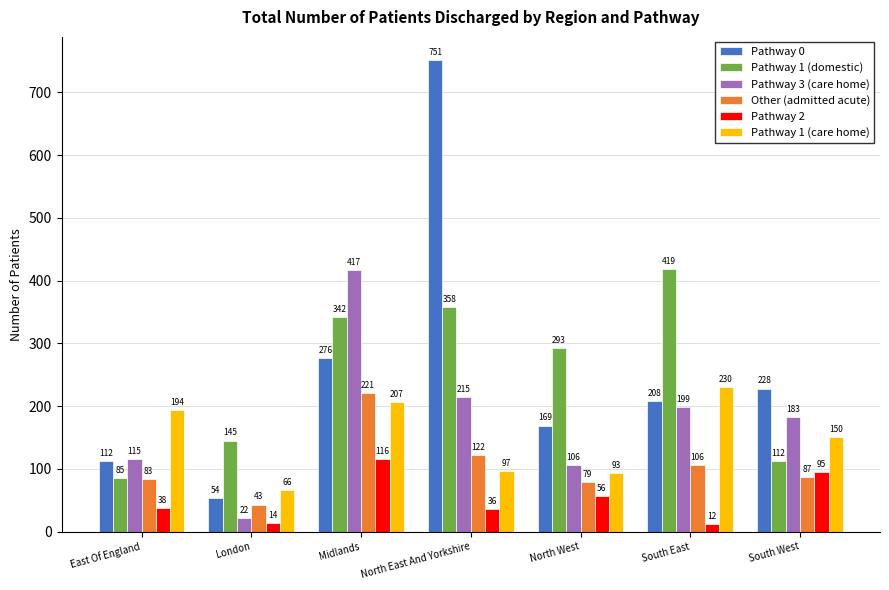

How many values in the Pathway 0 series are below 208?

3